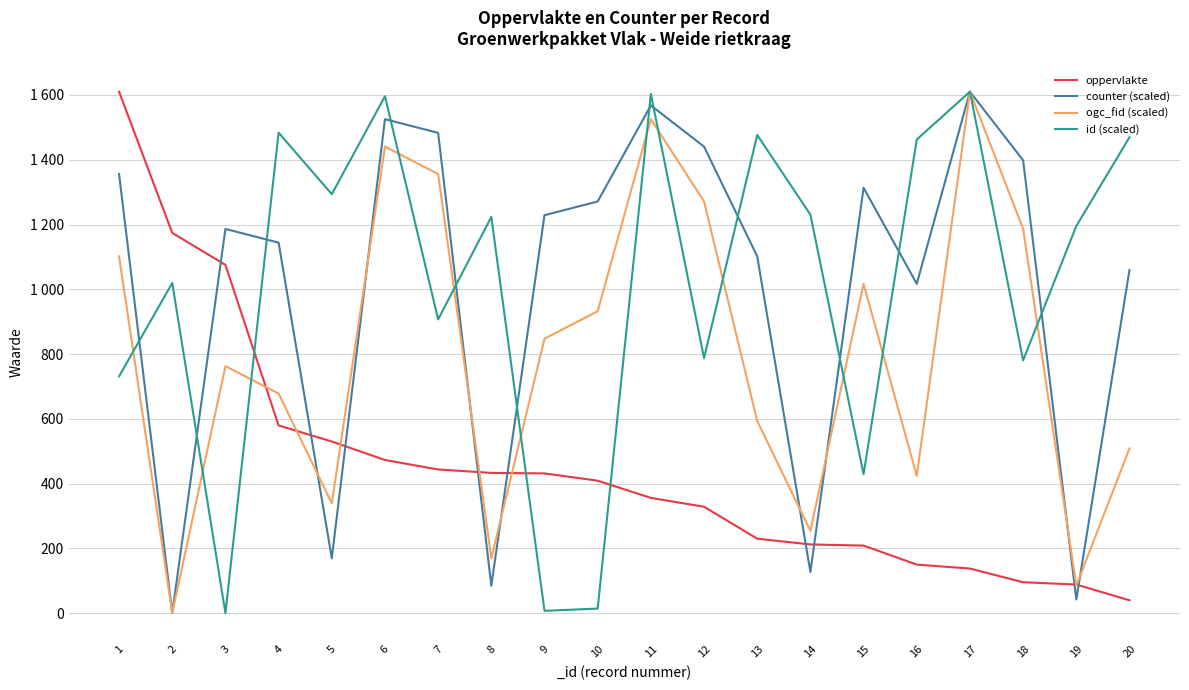

Which category has the lowest value in the oppervlakte series?

20